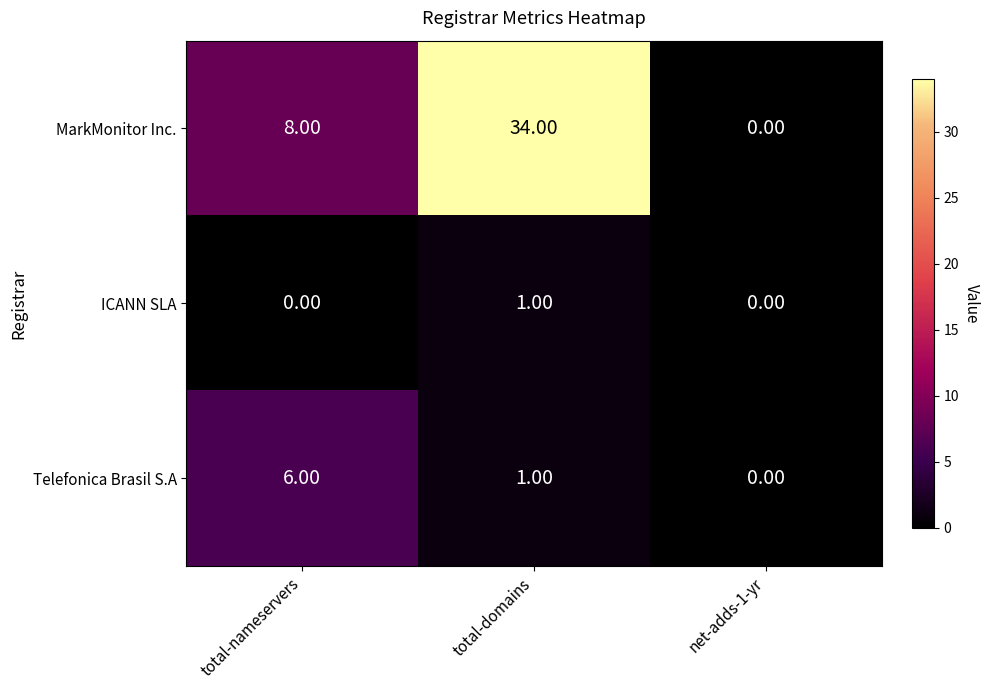

What is the total value across all series at total-nameservers?

14